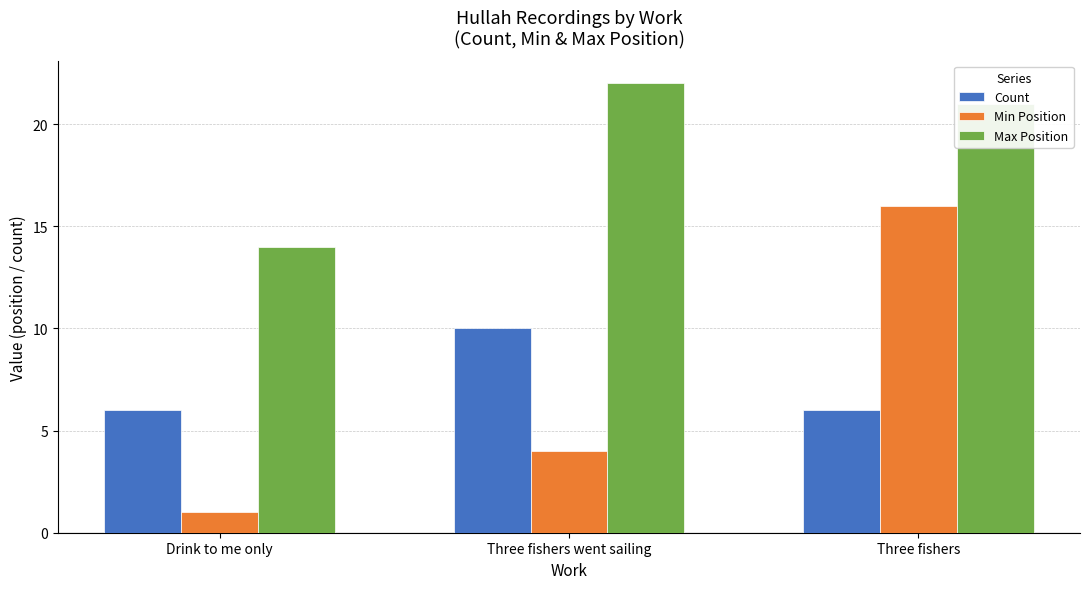

What are all the series names shown in the legend?

Count, Min Position, Max Position